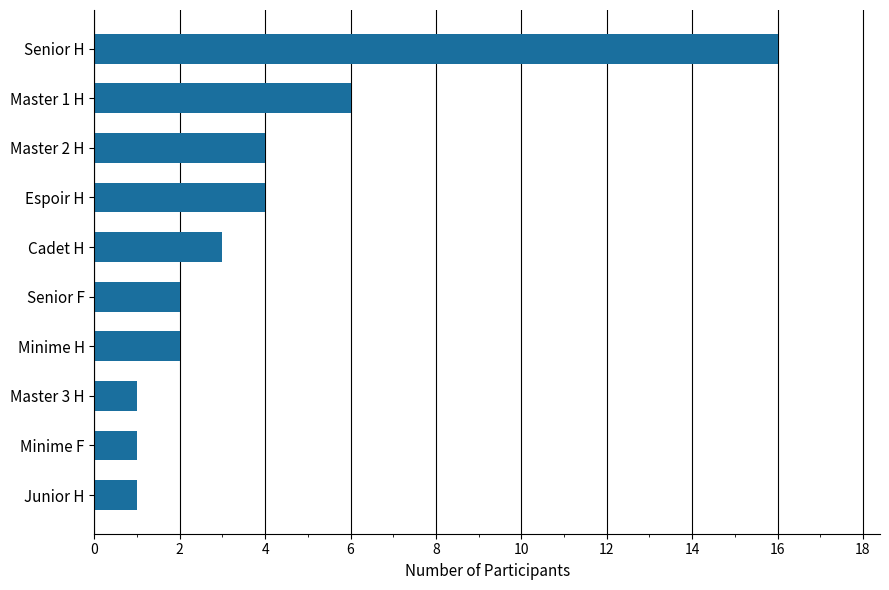

What is the change in value from Minime H to Senior H?

+14